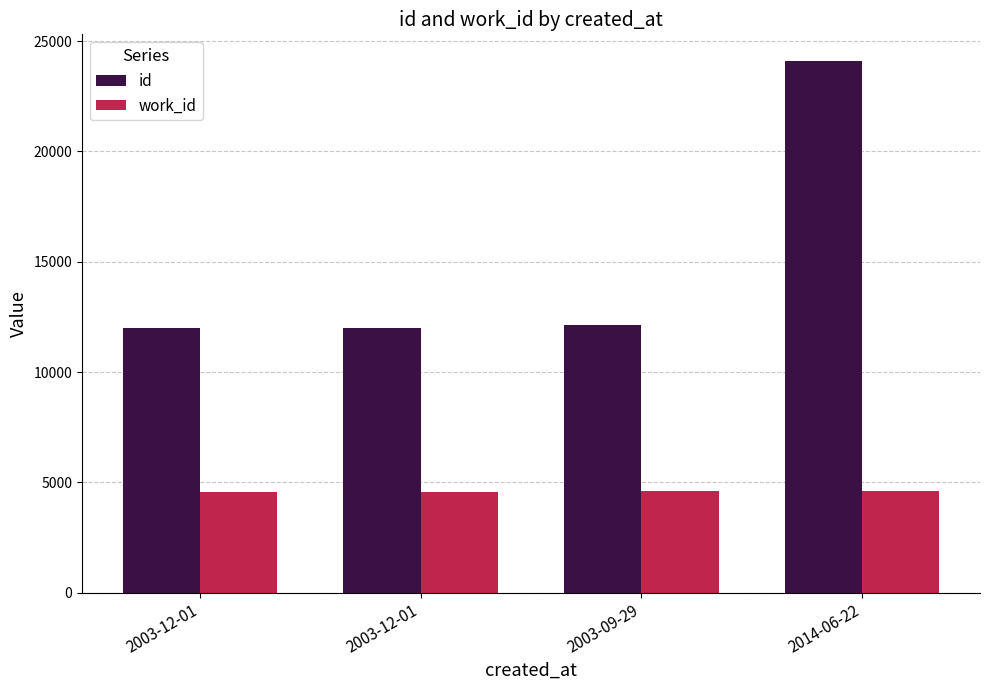

Are the bars horizontal?

No